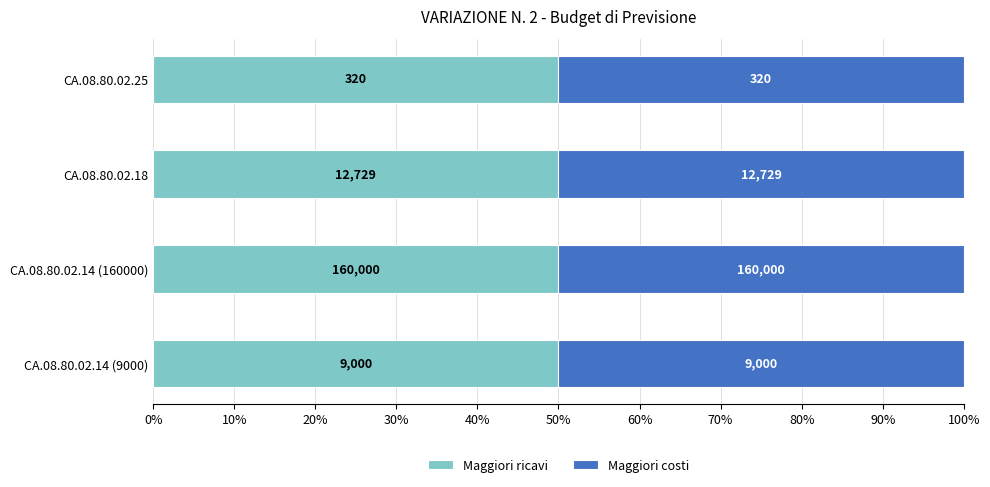

Between CA.08.80.02.14 (160000) and CA.08.80.02.18, which is larger?

CA.08.80.02.14 (160000)